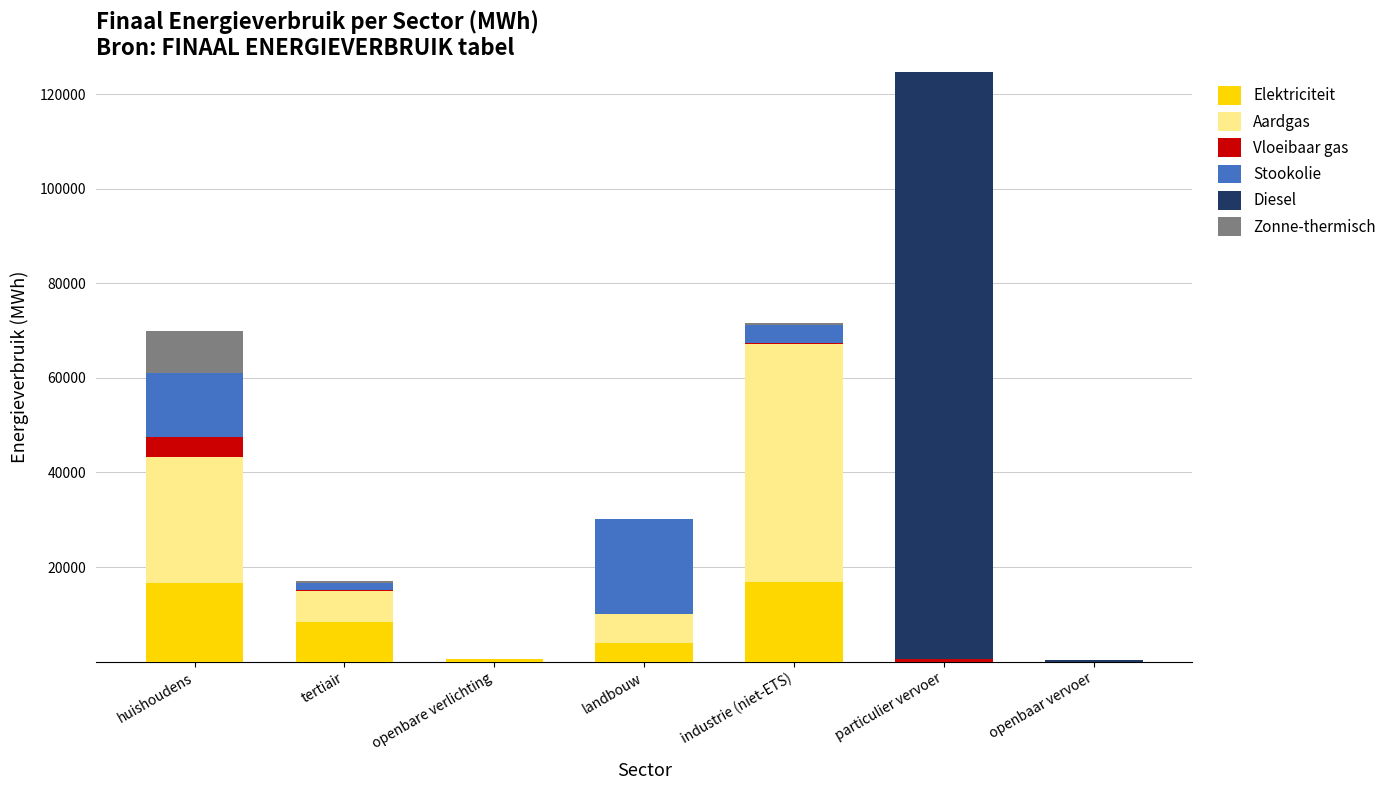

Are the bars grouped side by side (vs. stacked)?

No